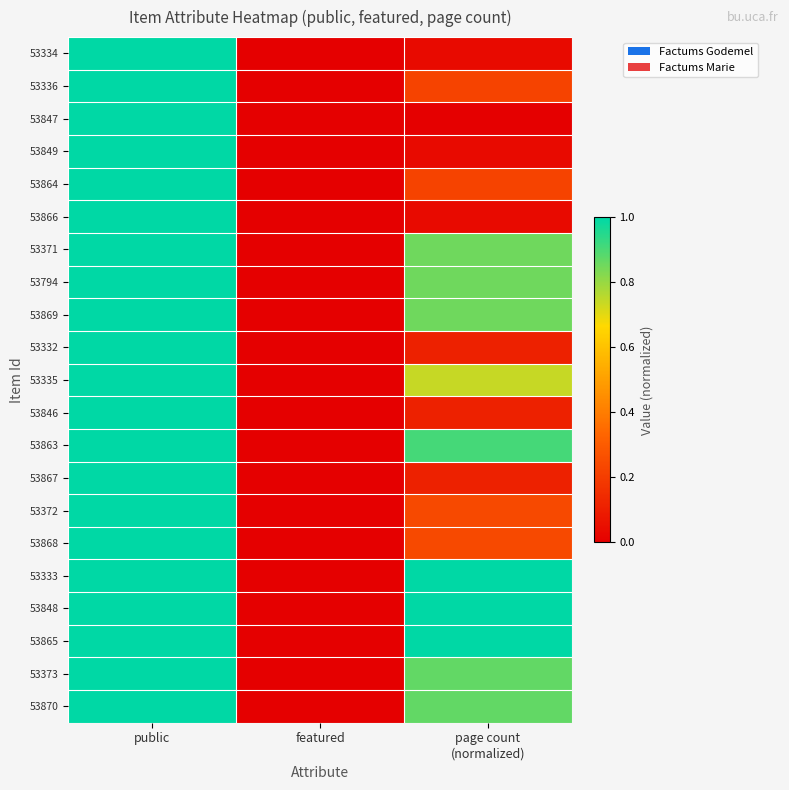

Reading right to left, list all the values displayed in this chart.

53334: page count
(normalized)=0.0	featured=0.0	public=1.0
53336: page count
(normalized)=0.2	featured=0.0	public=1.0
53847: page count
(normalized)=0.0	featured=0.0	public=1.0
53849: page count
(normalized)=0.0	featured=0.0	public=1.0
53864: page count
(normalized)=0.2	featured=0.0	public=1.0
53866: page count
(normalized)=0.0	featured=0.0	public=1.0
53371: page count
(normalized)=0.9	featured=0.0	public=1.0
53794: page count
(normalized)=0.9	featured=0.0	public=1.0
53869: page count
(normalized)=0.9	featured=0.0	public=1.0
53332: page count
(normalized)=0.1	featured=0.0	public=1.0
53335: page count
(normalized)=0.7	featured=0.0	public=1.0
53846: page count
(normalized)=0.1	featured=0.0	public=1.0
53863: page count
(normalized)=0.9	featured=0.0	public=1.0
53867: page count
(normalized)=0.1	featured=0.0	public=1.0
53372: page count
(normalized)=0.2	featured=0.0	public=1.0
53868: page count
(normalized)=0.2	featured=0.0	public=1.0
53333: page count
(normalized)=1.0	featured=0.0	public=1.0
53848: page count
(normalized)=1.0	featured=0.0	public=1.0
53865: page count
(normalized)=1.0	featured=0.0	public=1.0
53373: page count
(normalized)=0.9	featured=0.0	public=1.0
53870: page count
(normalized)=0.9	featured=0.0	public=1.0